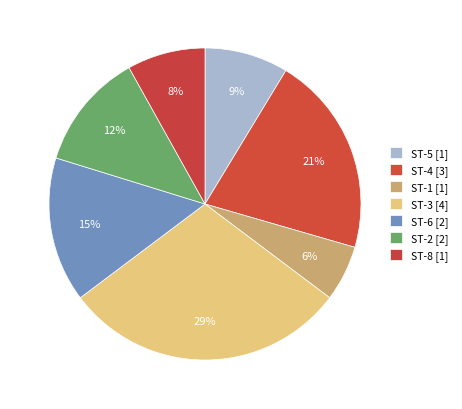

Count the number of slices in the pie.

7